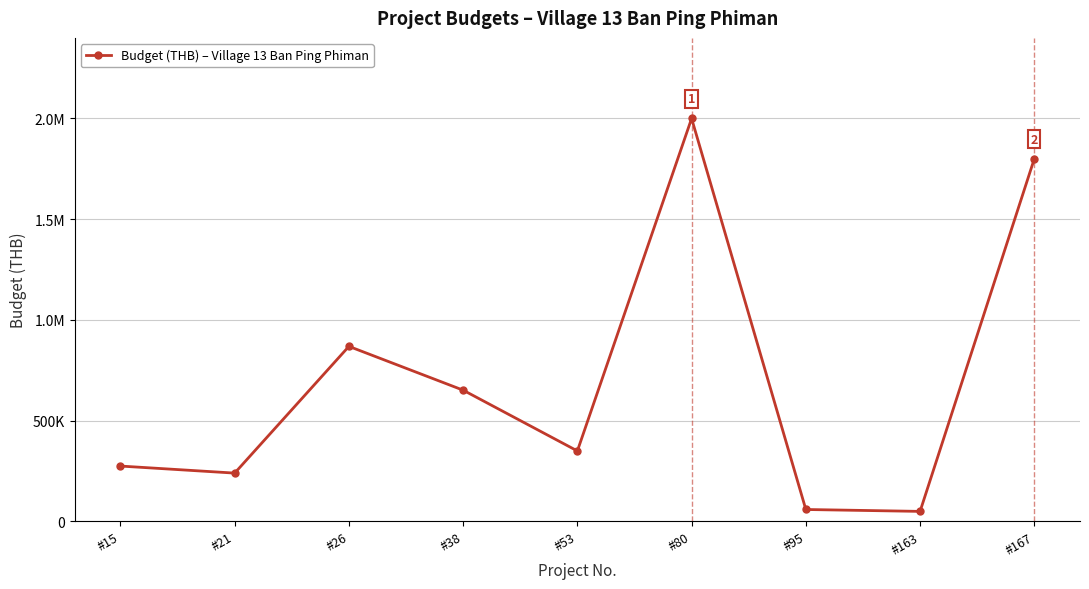

Which category has the lowest value across all series?

#163